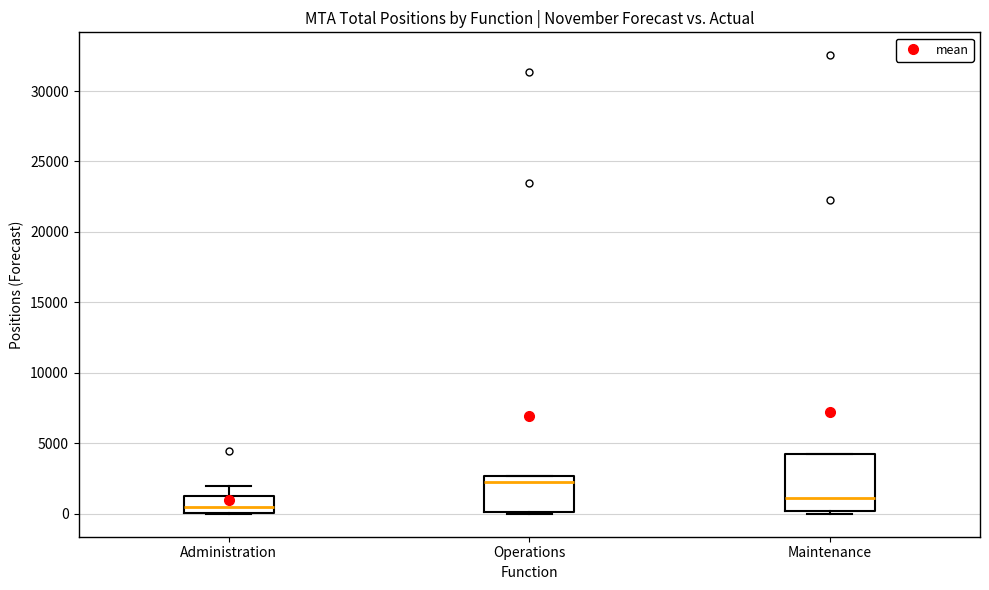

Reading left to right, transcribe this box plot: for each box, give where its median line is, the range the box spans, and where its two whiskers end, as read against the y-axis. The values are not printed on the chart, so give them approximately, as read against the axis.

Administration: median 500, box 0 to 1500, whiskers 0 to 2000
Operations: median 2500 (just below the box's upper edge), box 0 to 2500, whiskers 0 to 2500
Maintenance: median 1000, box 0 to 4500, whiskers 0 (just below the box's lower edge) to 4500